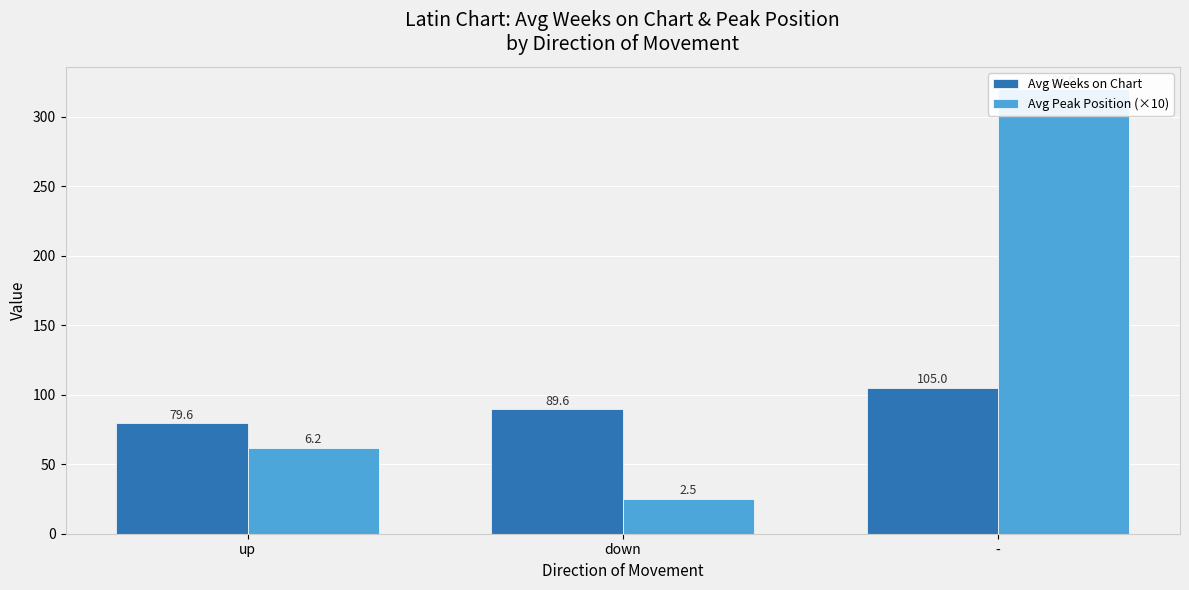

Between down and -, which series saw the biggest shift?

Avg Peak Position (×10)